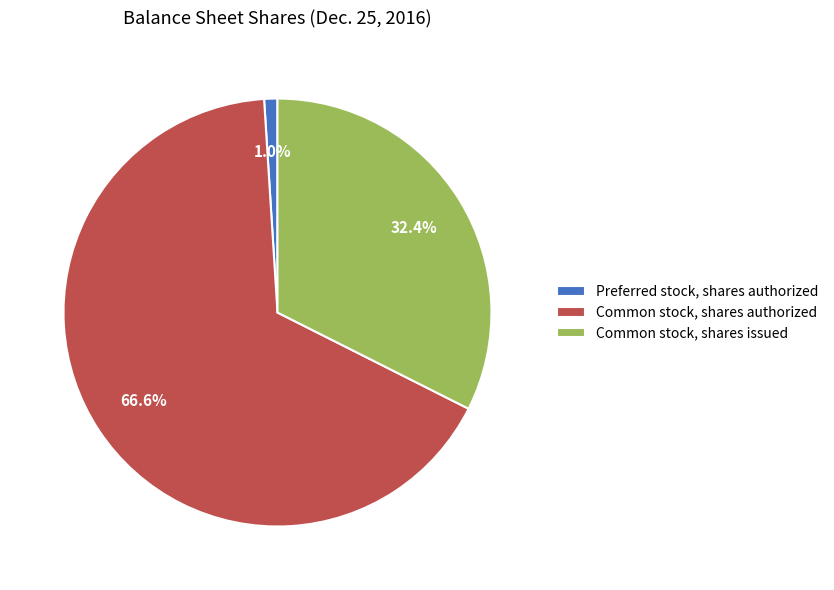

Is there a majority slice in this chart?

Yes